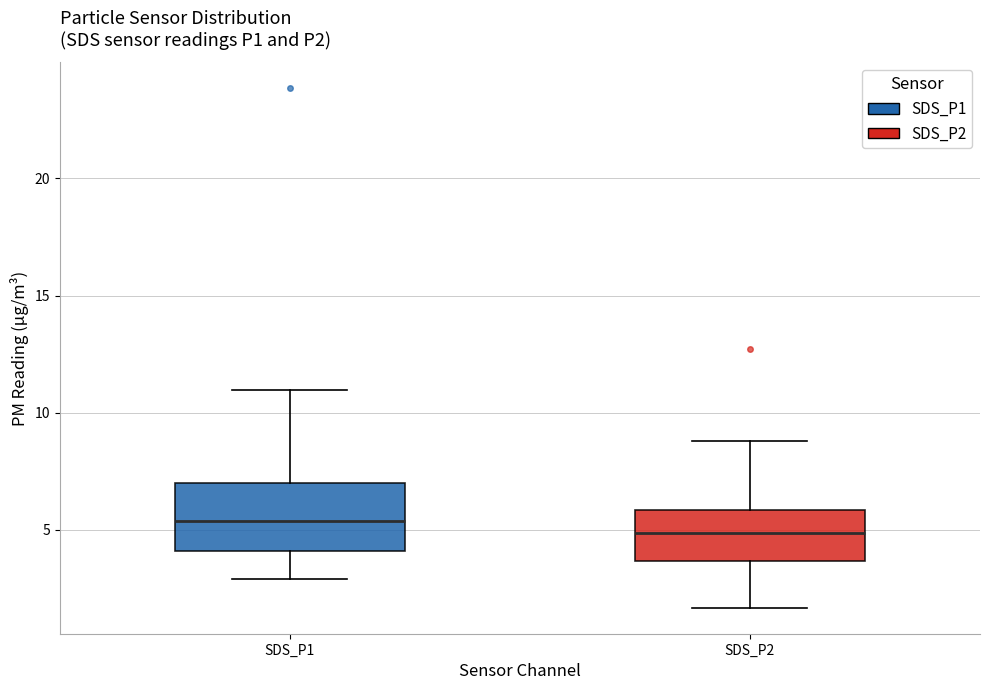

Where does the lower whisker of the box for SDS_P1 end on the y-axis? The values are not printed on the chart, so give them approximately, as read against the axis.

3.0